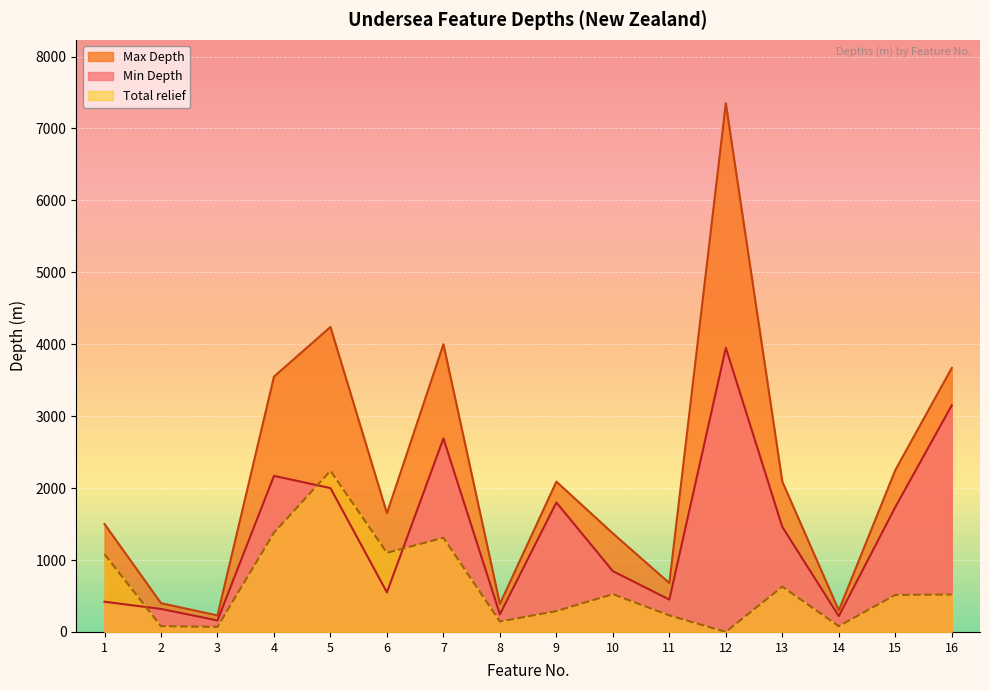

Does the chart display data point markers on the line(s)?

No